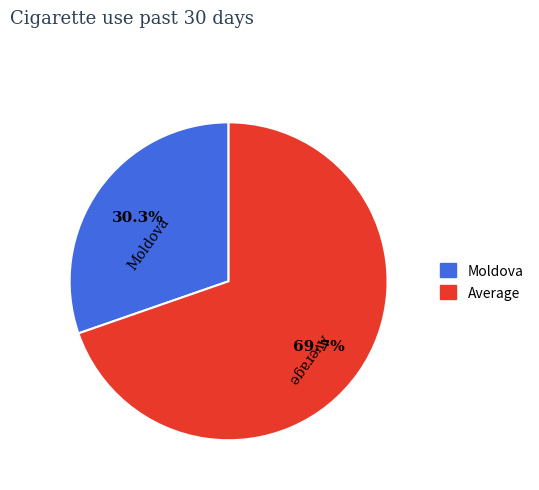

To the nearest percent, what is the difference between the Moldova and Average slice percentages?

39%